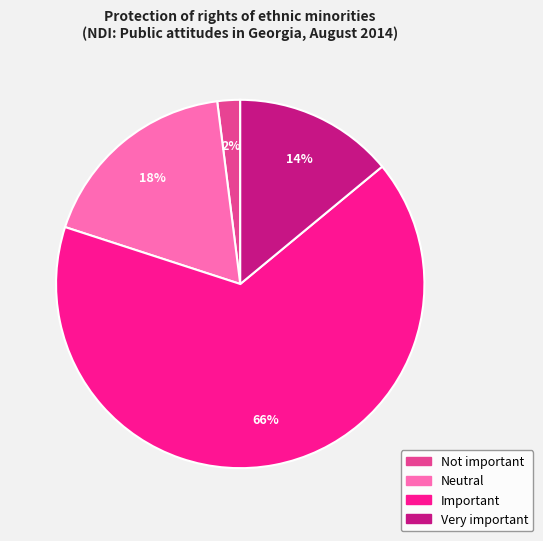

Which slice is the smallest?

Not important